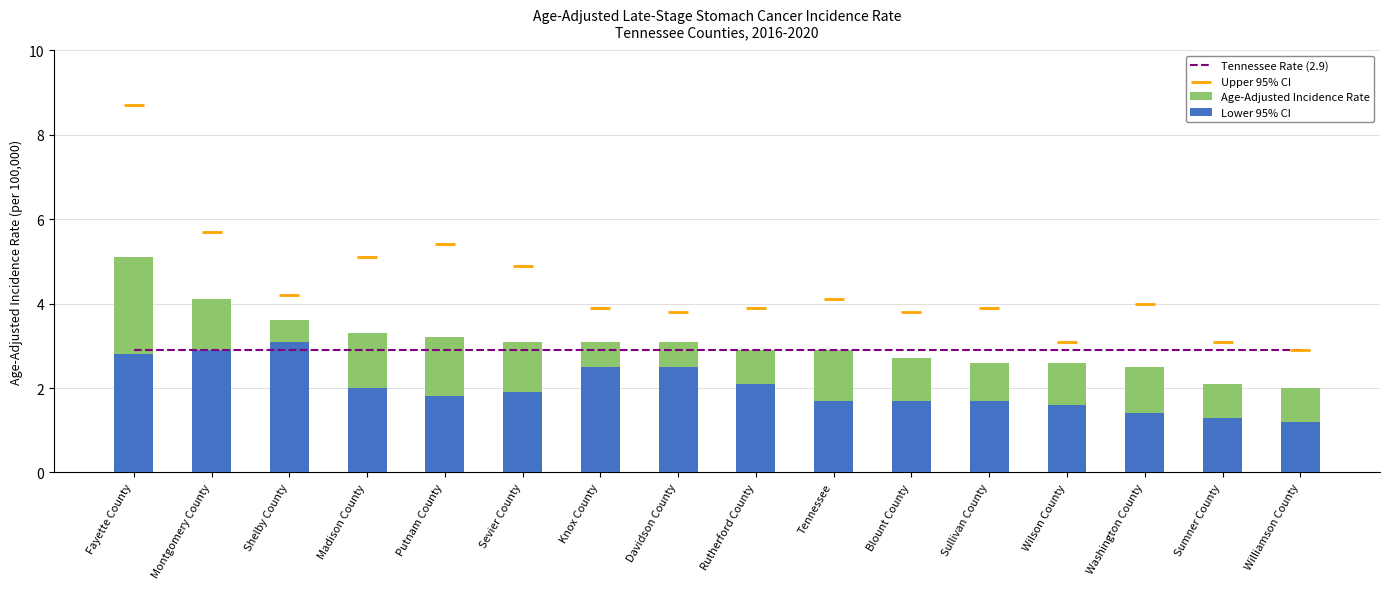

Which series reaches the maximum Y coordinate?

Upper 95% CI